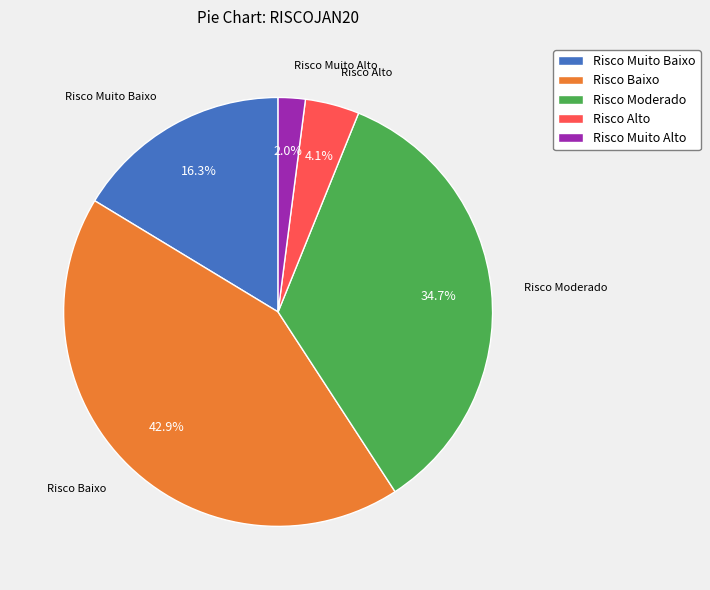

Which category has the smallest portion of the pie?

Risco Muito Alto